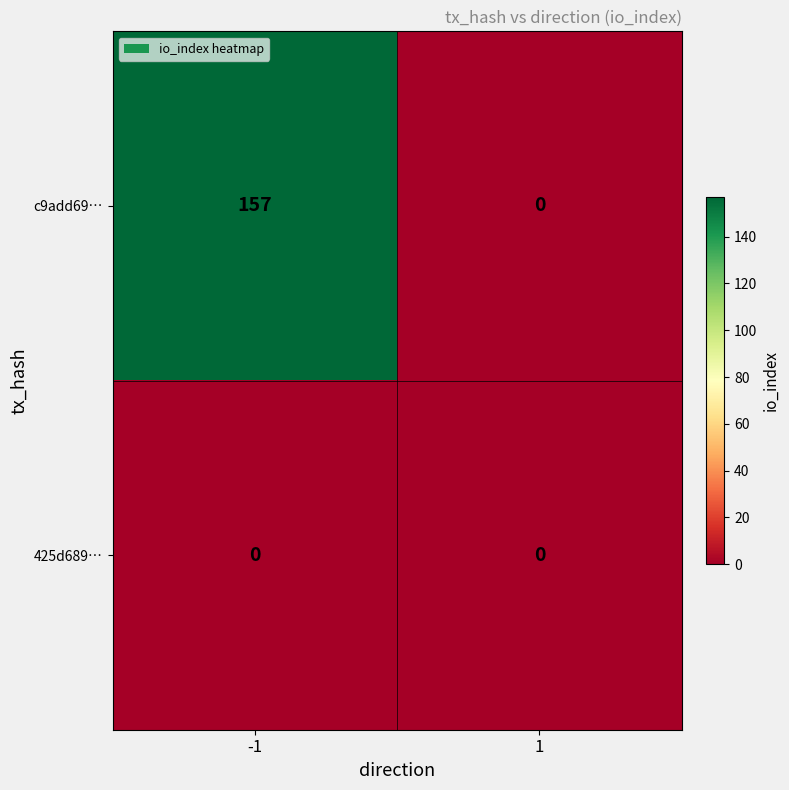

What is the difference between the c9add69… values at 1 and -1?

157